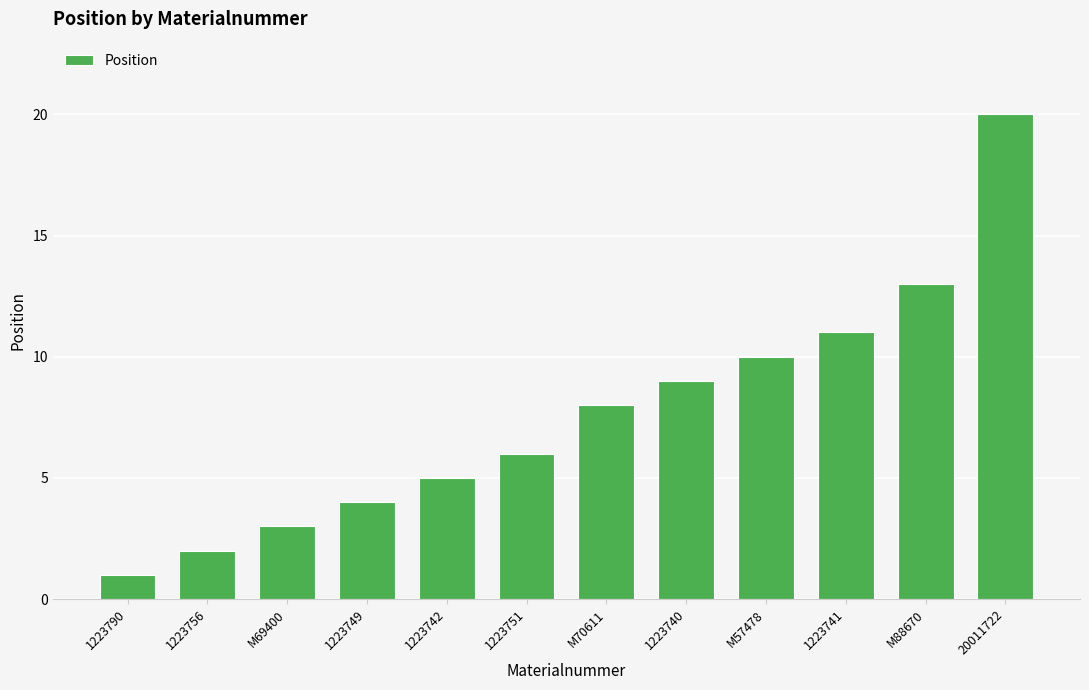

List the labels in order of value, largest first.

20011722, M88670, 1223741, M57478, 1223740, M70611, 1223751, 1223742, 1223749, M69400, 1223756, 1223790